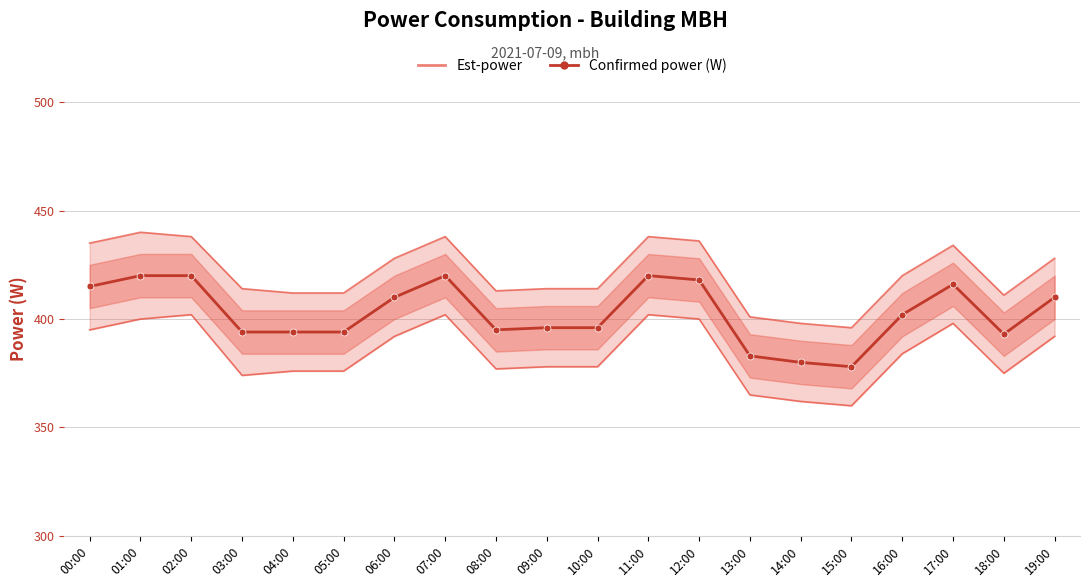

Which has a higher value, 13:00 or 05:00?

05:00